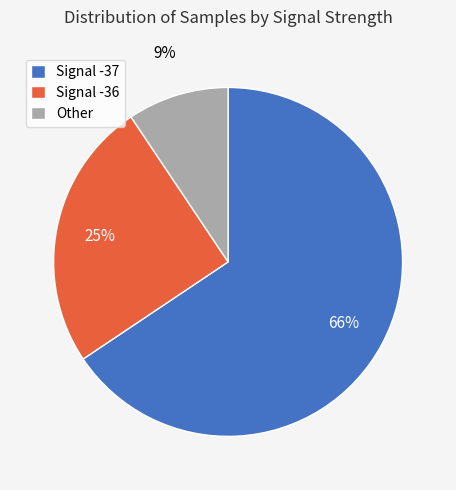

Does Other account for over 50% of the chart?

No